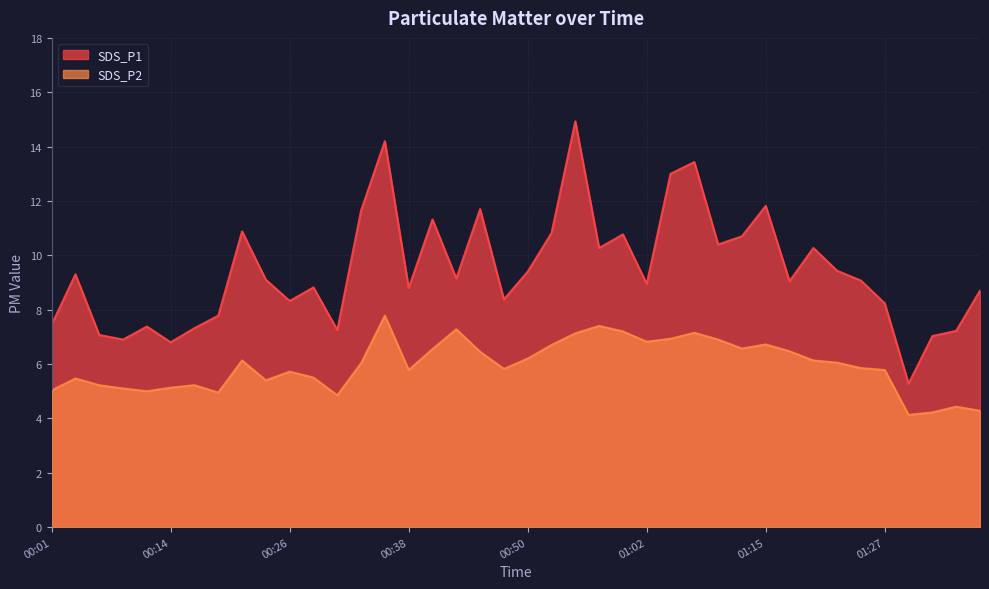

Does the chart display data point markers on the line(s)?

No